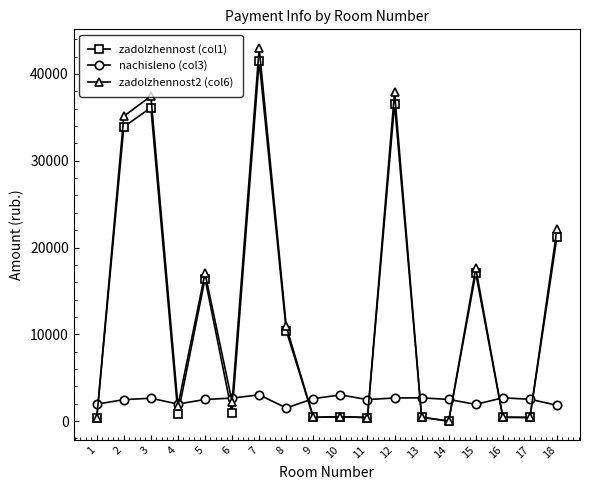

The value of nachisleno (col3) at 17 is 2515.4. True or false?

True